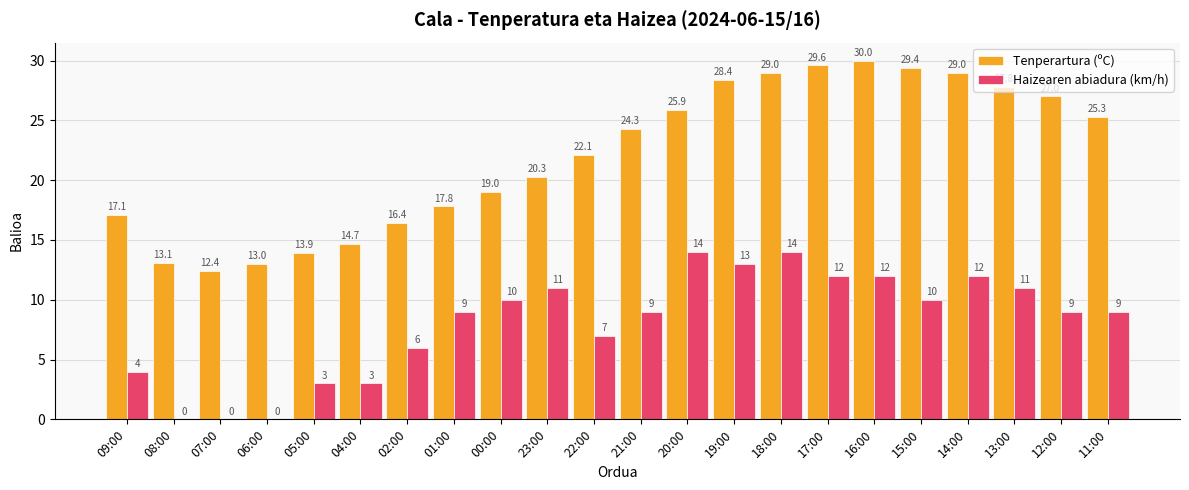

At which label is Tenperartura (ºC) closest to 21?

23:00